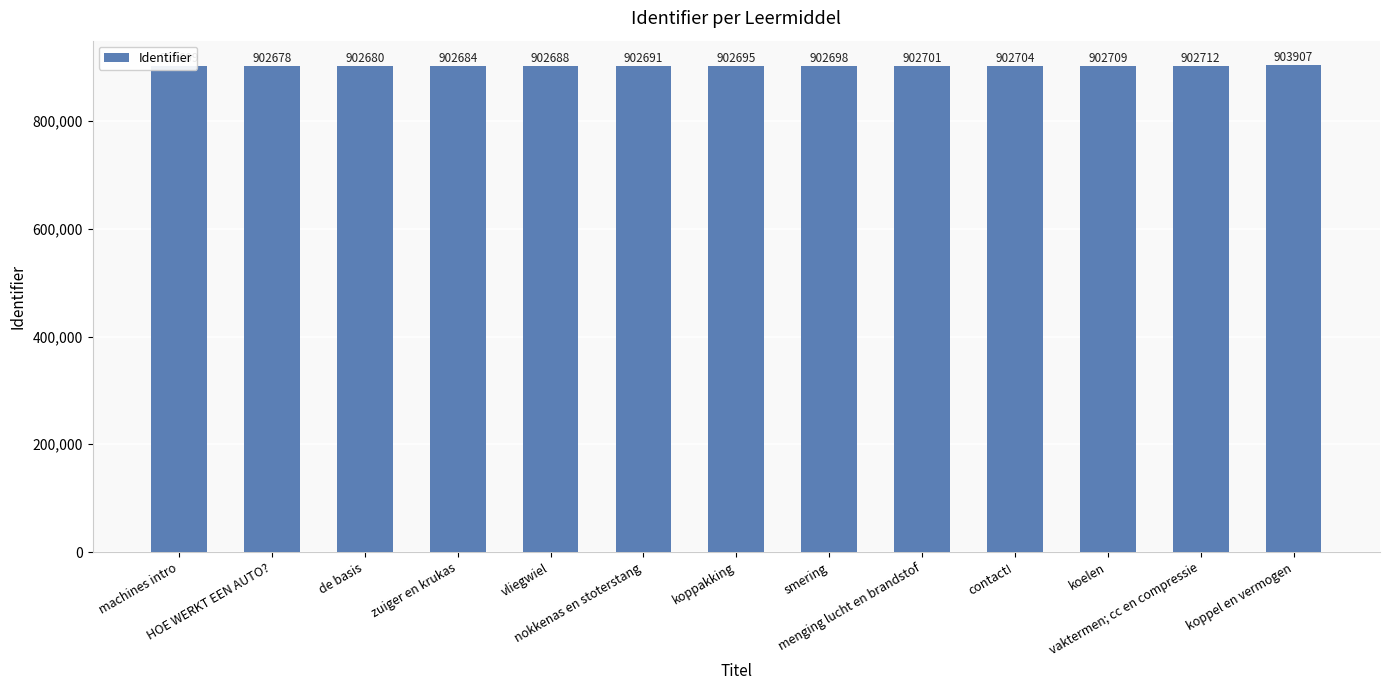

Reading left to right, transcribe all the data shown in this chart.

machines intro=902609	HOE WERKT EEN AUTO?=902678	de basis=902680	zuiger en krukas=902684	vliegwiel=902688	nokkenas en stoterstang=902691	koppakking=902695	smering=902698	menging lucht en brandstof=902701	contact!=902704	koelen=902709	vaktermen; cc en compressie=902712	koppel en vermogen=903907